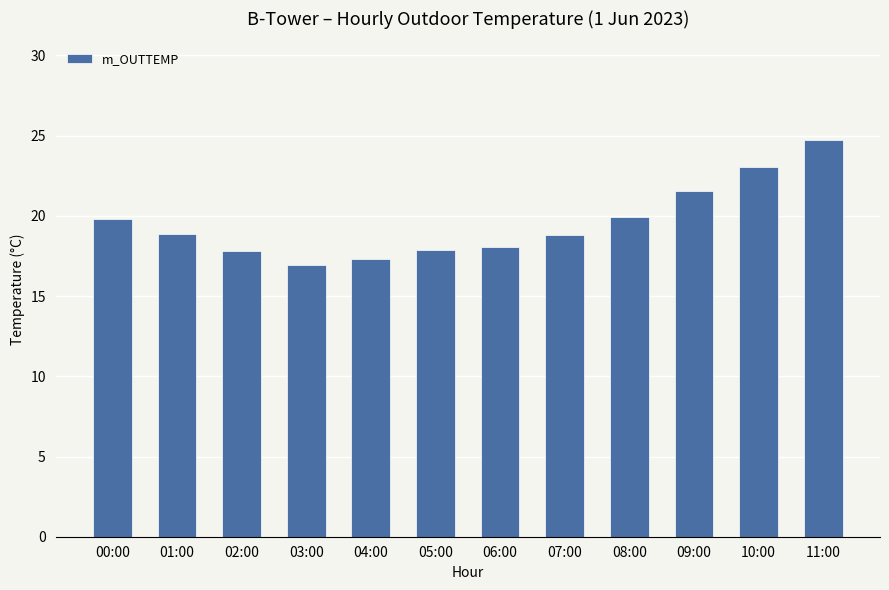

What is the change in value from 01:00 to 07:00?

-0.1